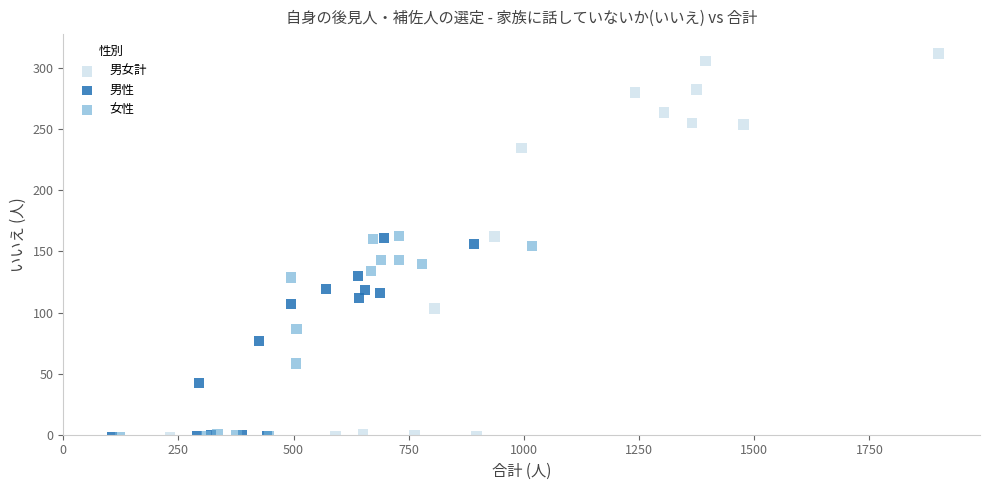

Which series has the largest Y range (max minus min)?

男女計